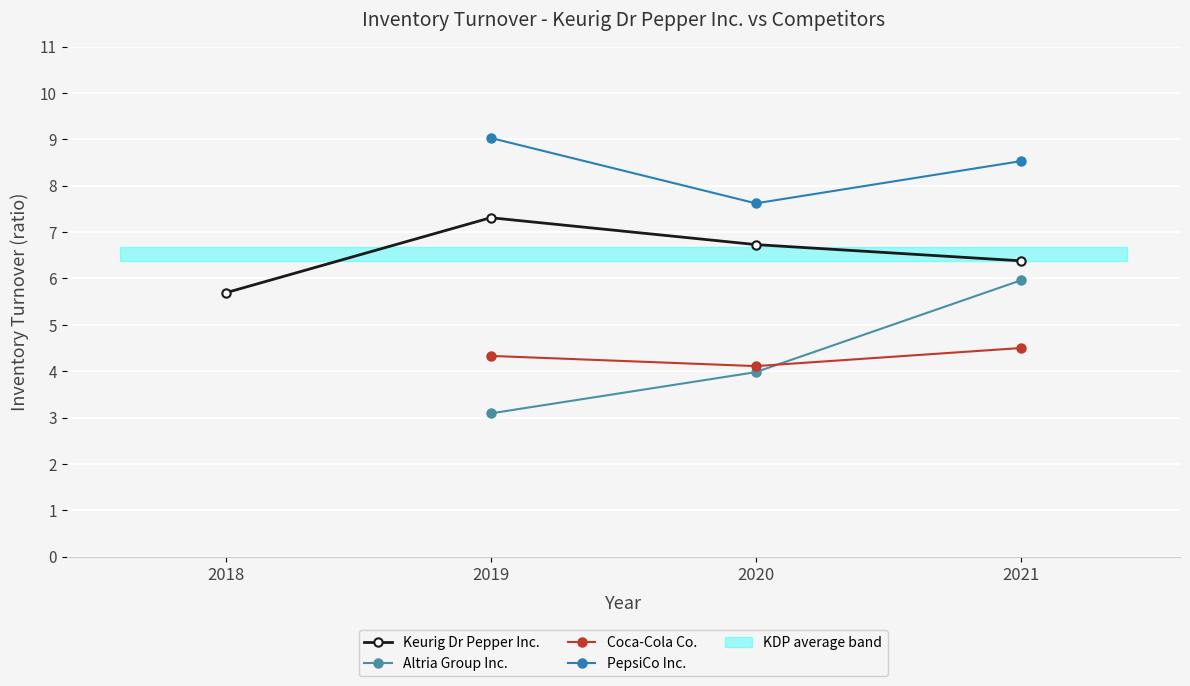

What are all the series names shown in the legend?

Keurig Dr Pepper Inc., Altria Group Inc., Coca-Cola Co., PepsiCo Inc.